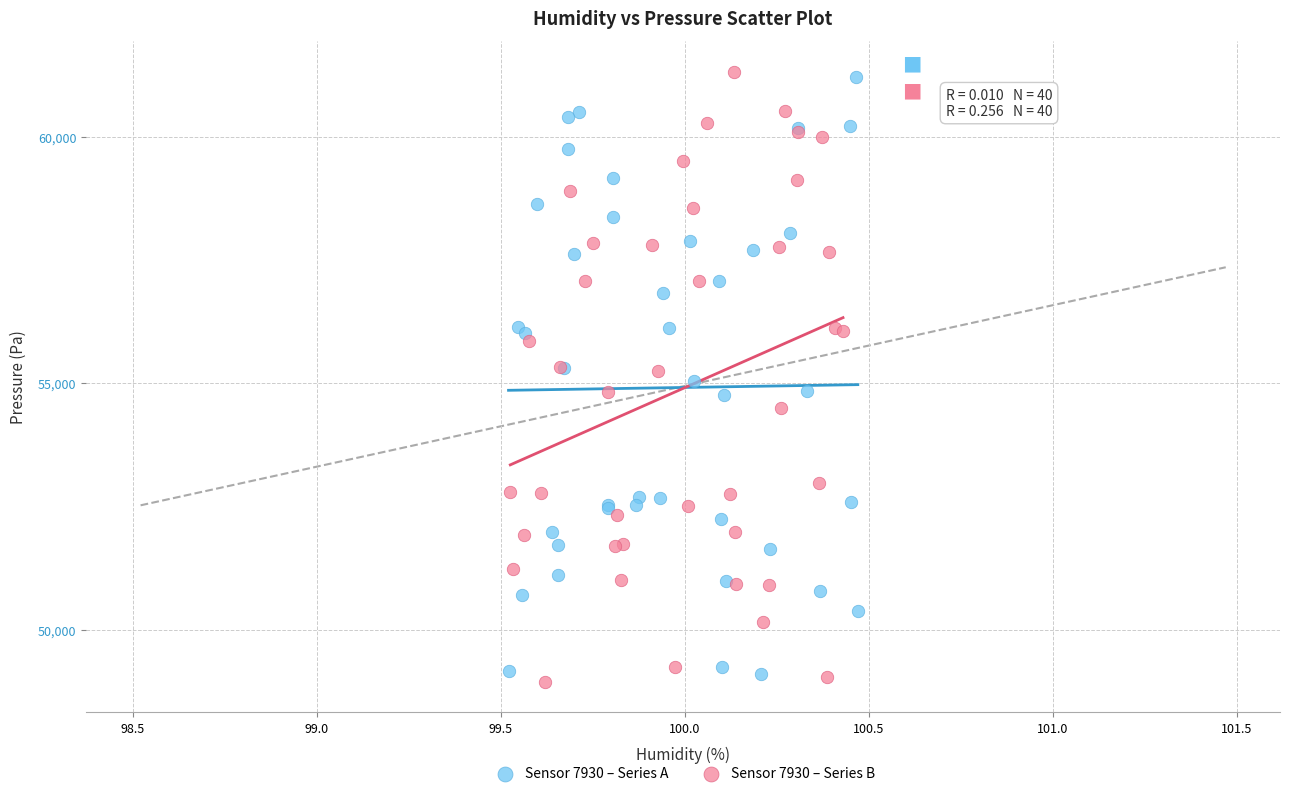

Which series has the widest spread of Y values?

Sensor 7930 – Series B